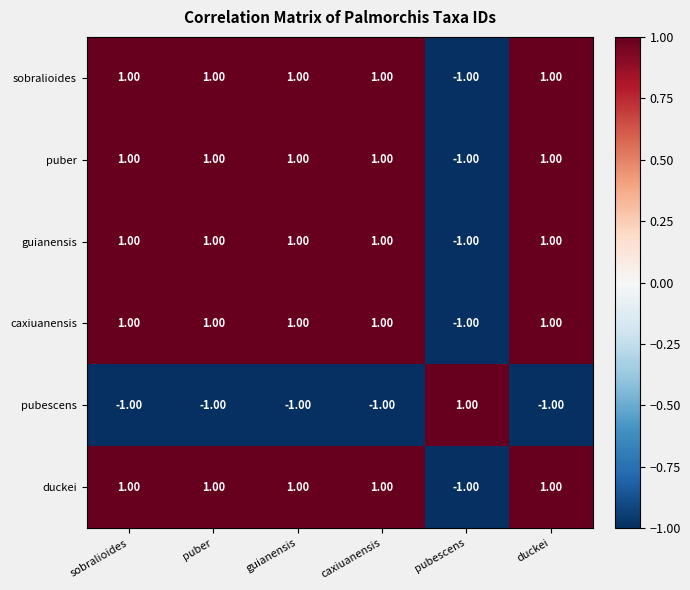

What is the sum of all pubescens values?

-4